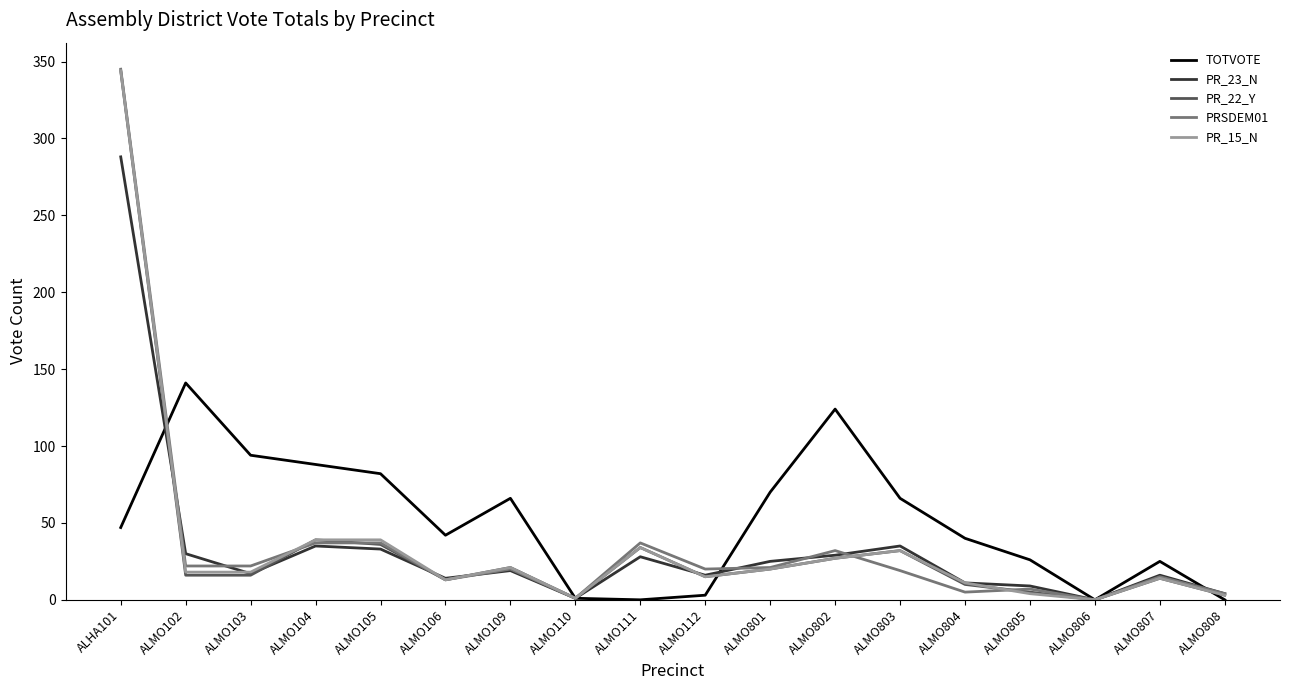

What is the spread (max minus min) of values at ALMO807?

11